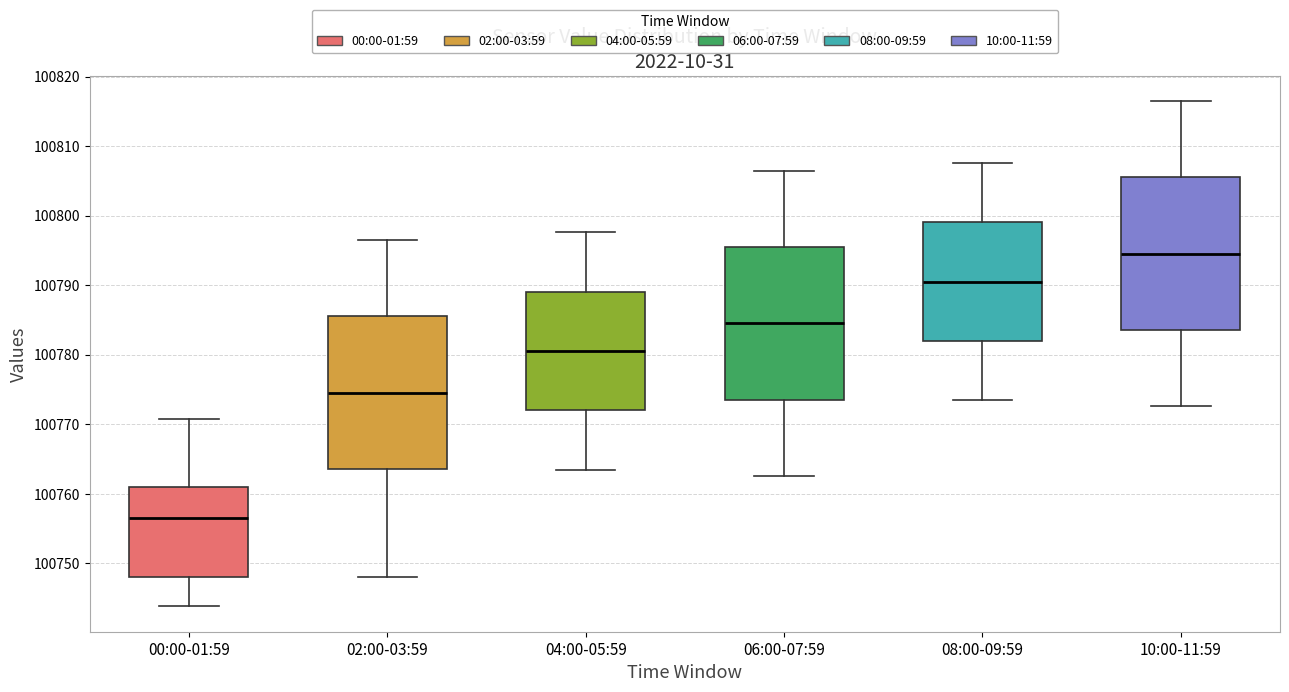

Where does the lower whisker of the box for 10:00-11:59 end on the y-axis? The values are not printed on the chart, so give them approximately, as read against the axis.

100773